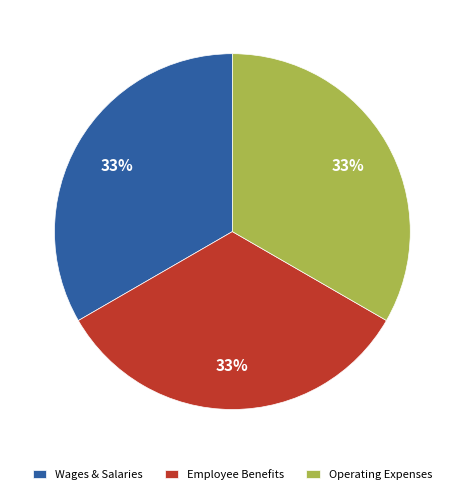

Is it true that Wages & Salaries is 21% of the pie?

False